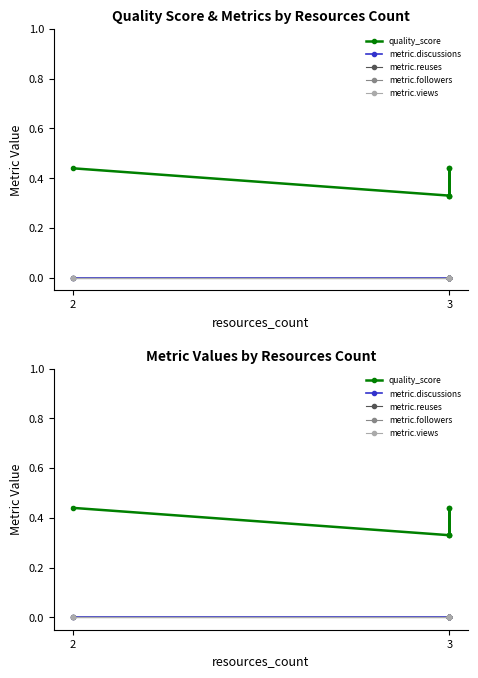

True or false: metric.followers and metric.views cross at least once.

False